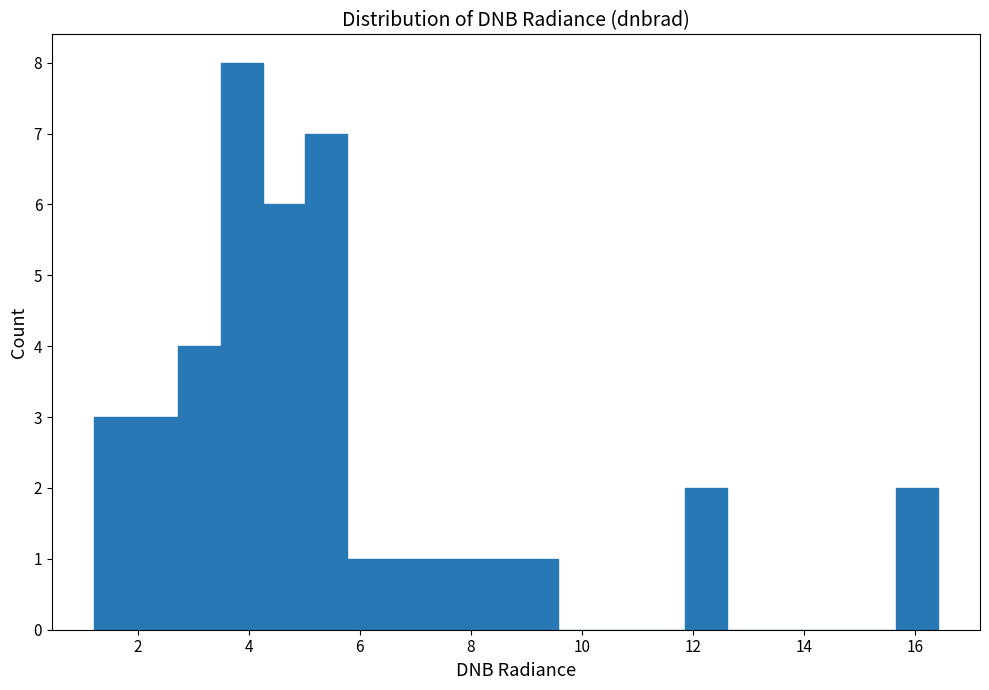

Around what value on the x-axis is the tallest bar? Give the approximate position of its centre, as read against the axis.

3.8